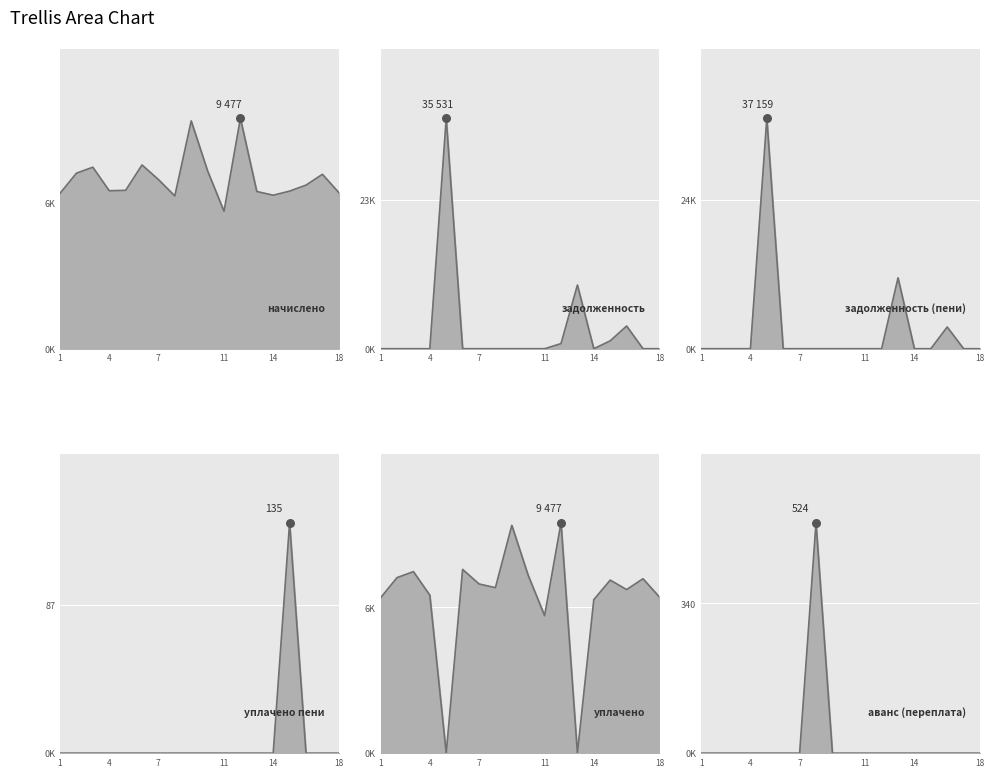

Which series has the largest total across all categories?

начислено